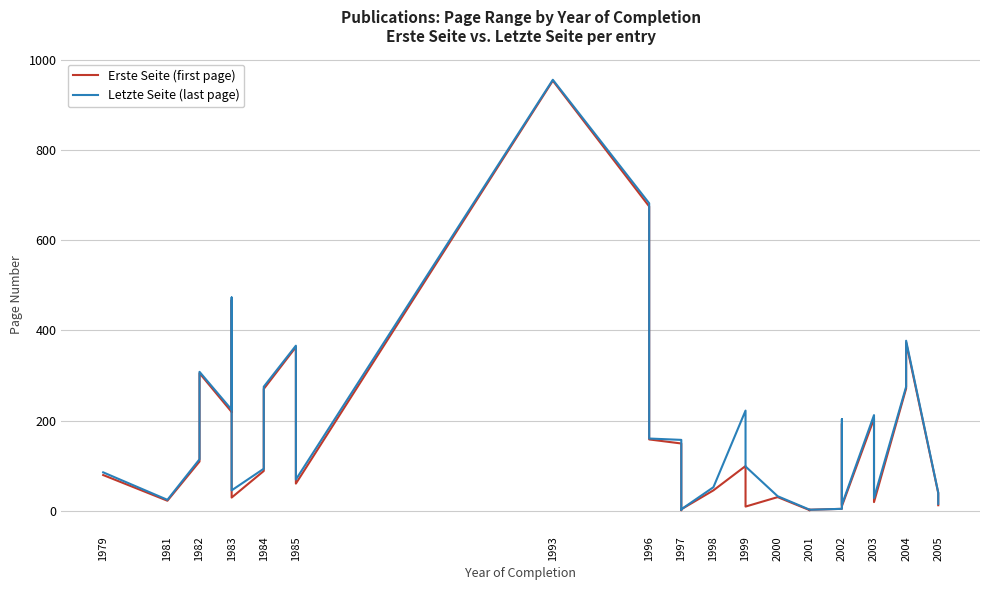

What is the maximum value for Letzte Seite (last page)?

956